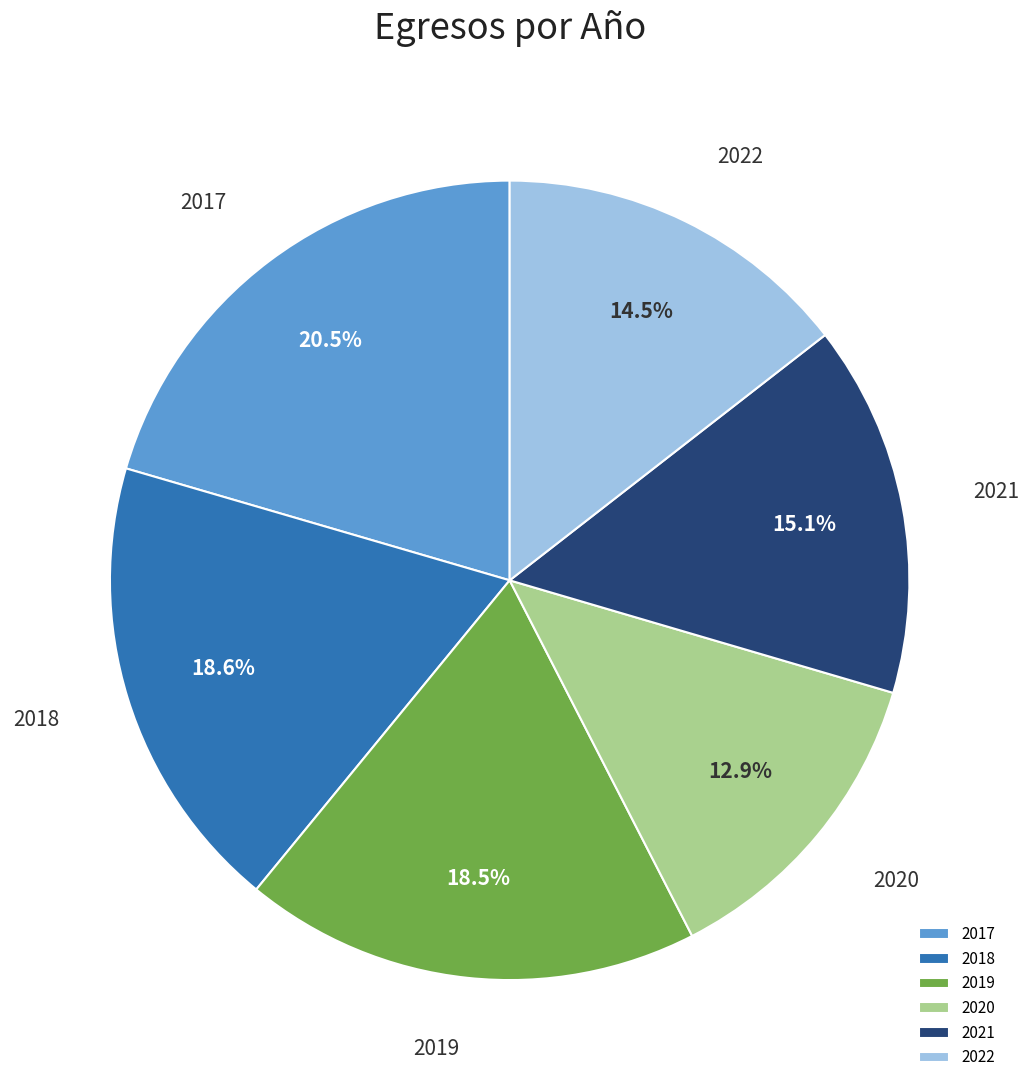

Count the number of slices in the pie.

6